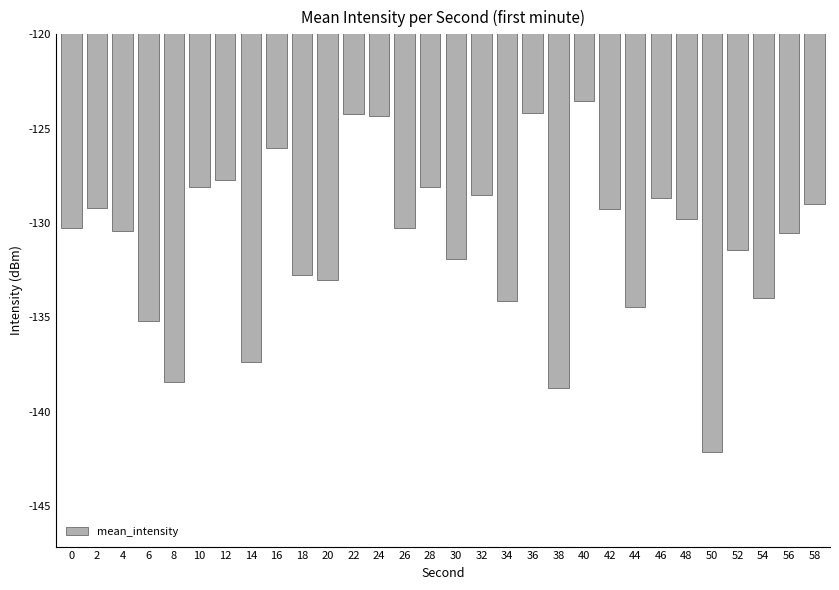

What is the value of the 17th bar from the left?

-128.5